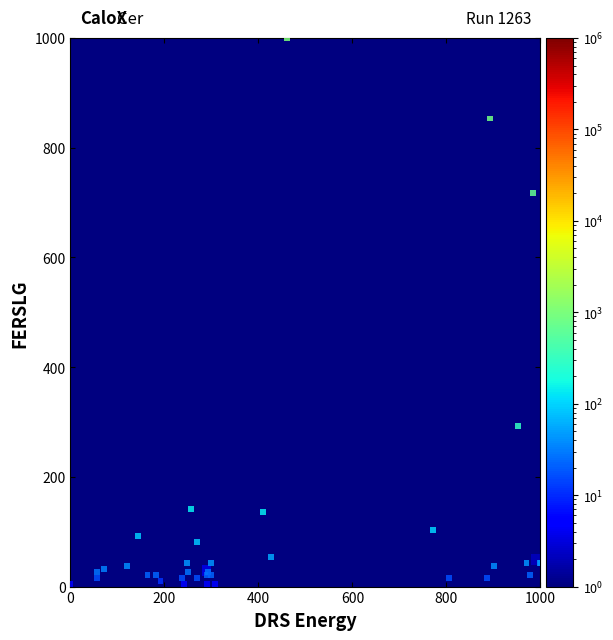

What Y value in the scatter plot is closest to 500?

293.5